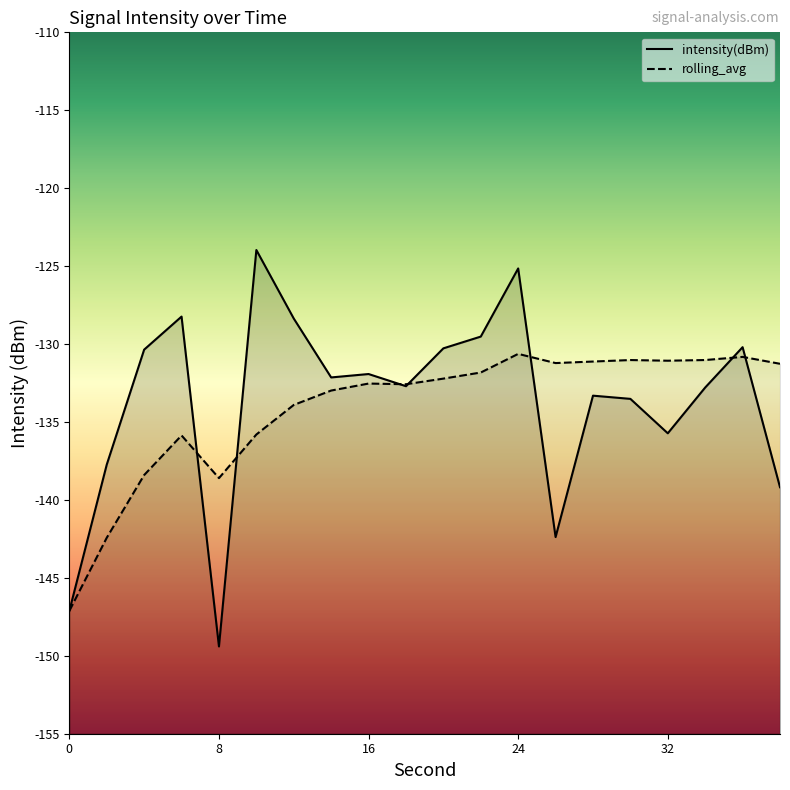

Which category has the highest value in the rolling_avg series?

24